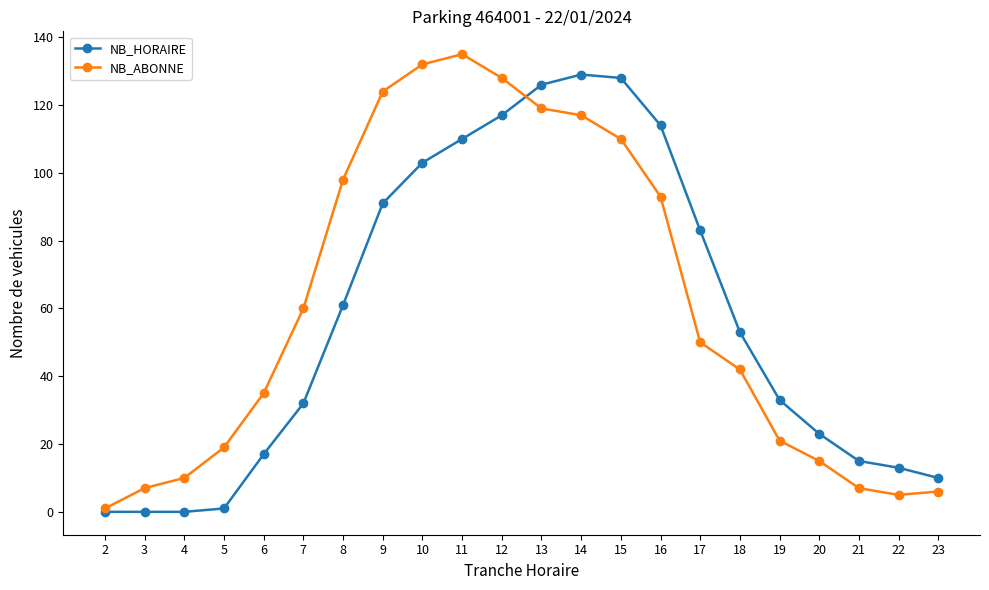

What are all the series names shown in the legend?

NB_HORAIRE, NB_ABONNE